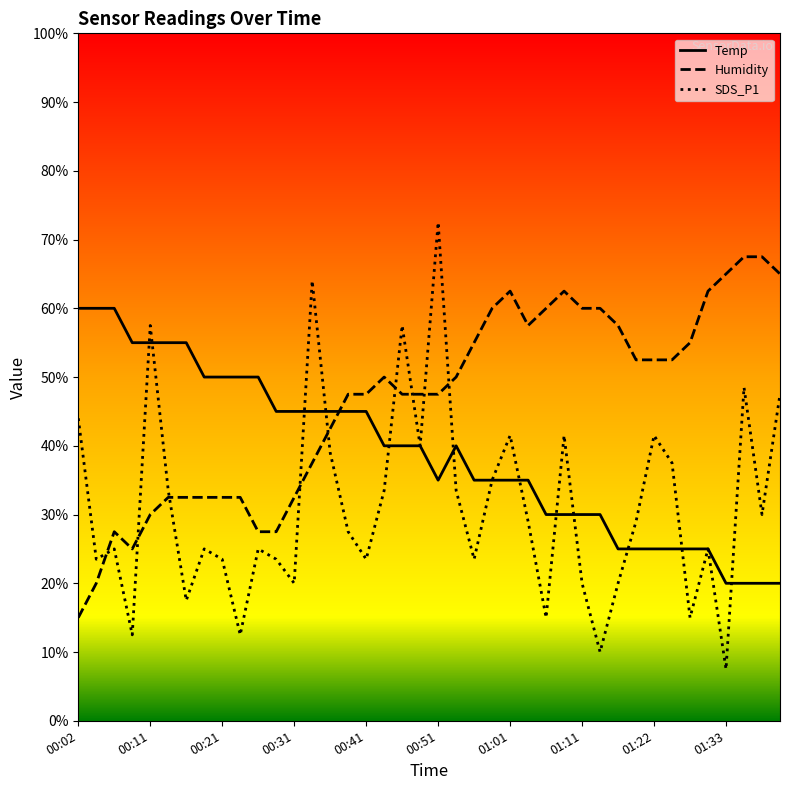

What is the label of the 1st point from the right?

01:41